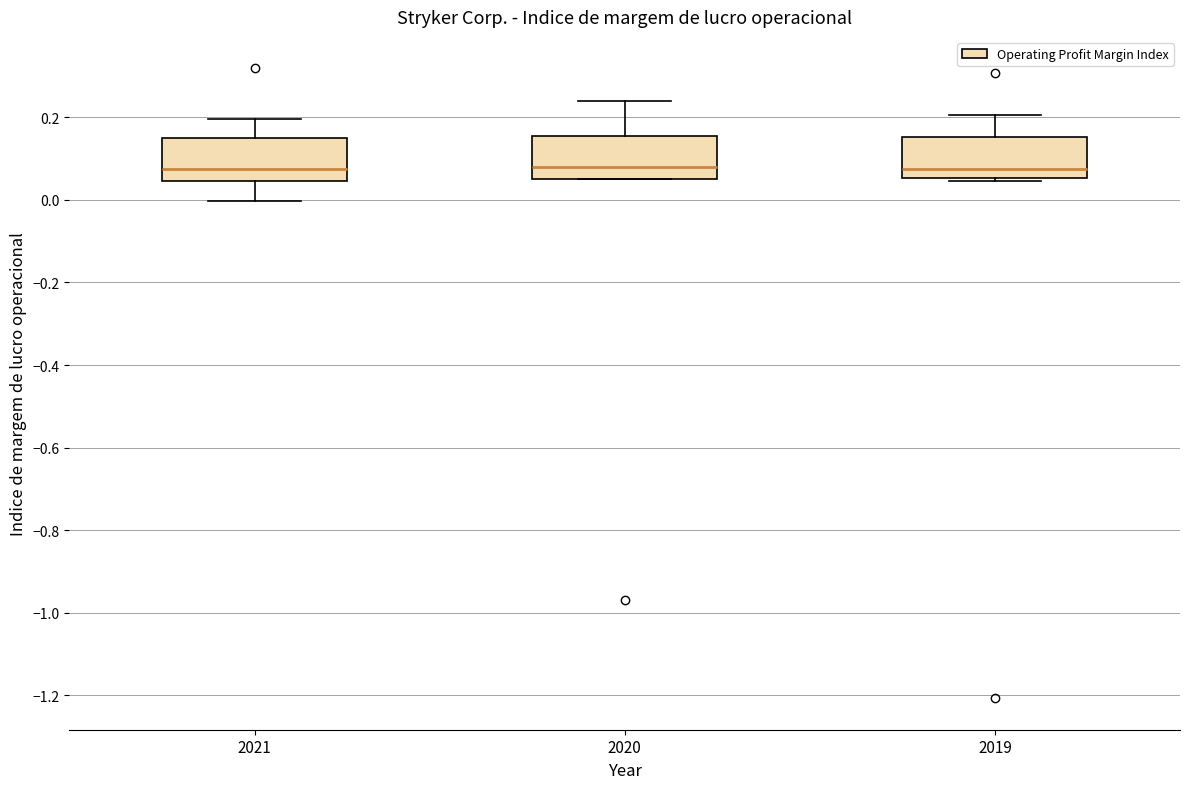

Reading left to right, transcribe this box plot: for each box, give where its median line is, the range the box spans, and where its two whiskers end, as read against the y-axis. The values are not printed on the chart, so give them approximately, as read against the axis.

2021: median 0.08, box 0.04 to 0.14, whiskers 0.00 to 0.20
2020: median 0.08, box 0.06 to 0.16, whiskers 0.04 to 0.24
2019: median 0.08, box 0.06 to 0.16, whiskers 0.04 to 0.20